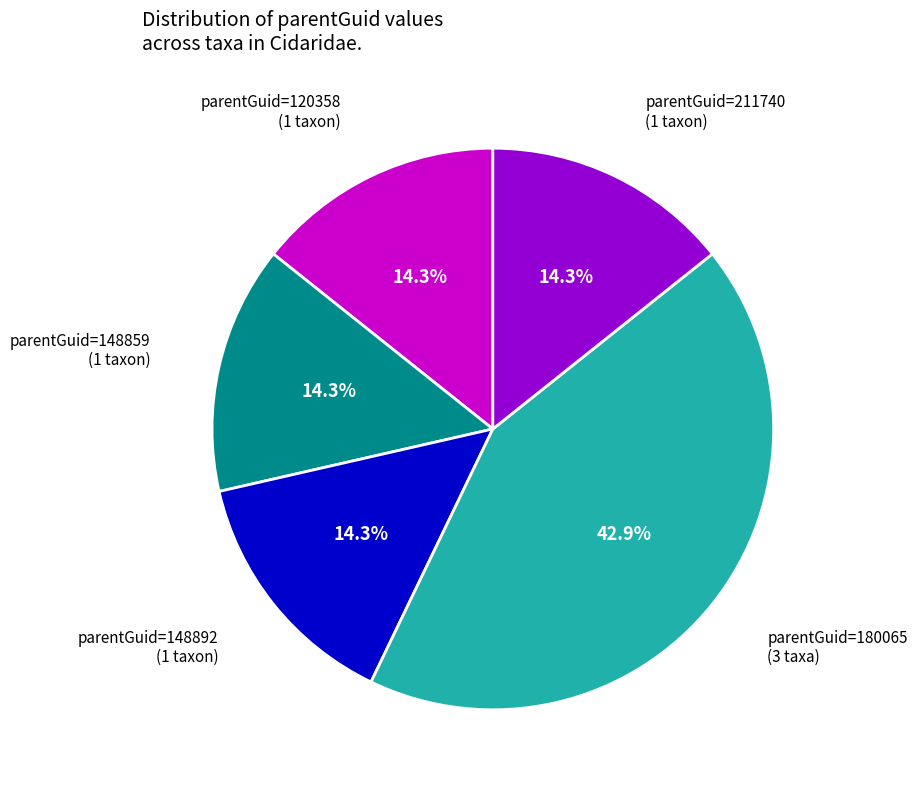

Does any single category account for the majority?

No